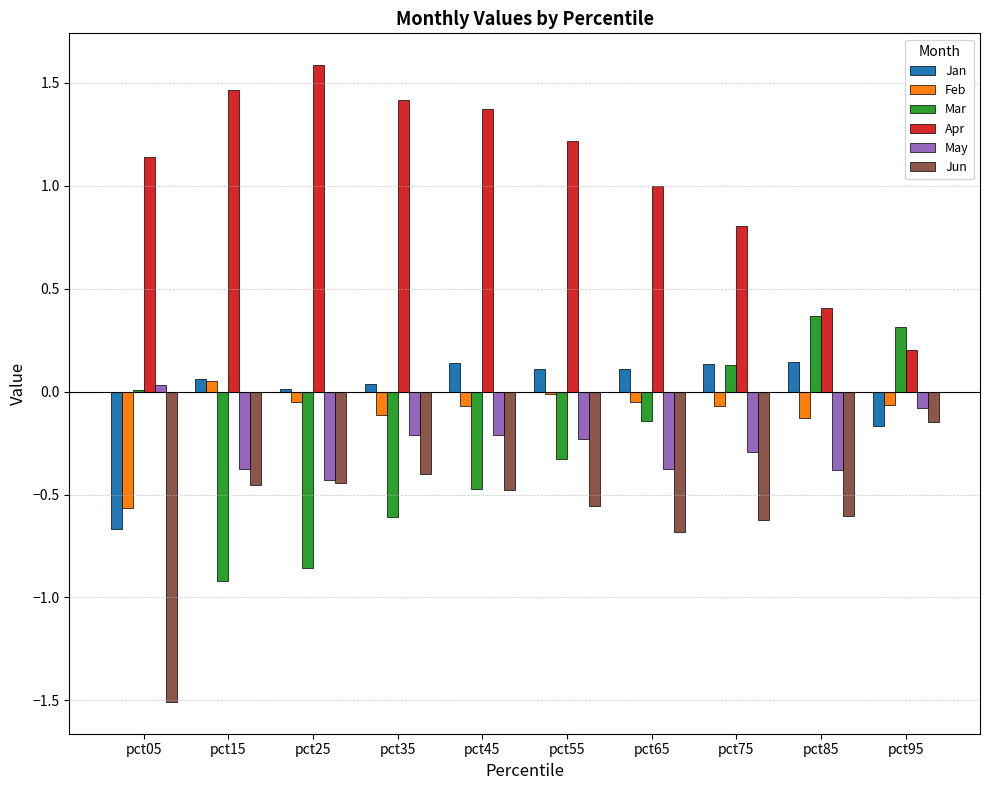

Is it true that Jun equals -0.6 at pct75?

True